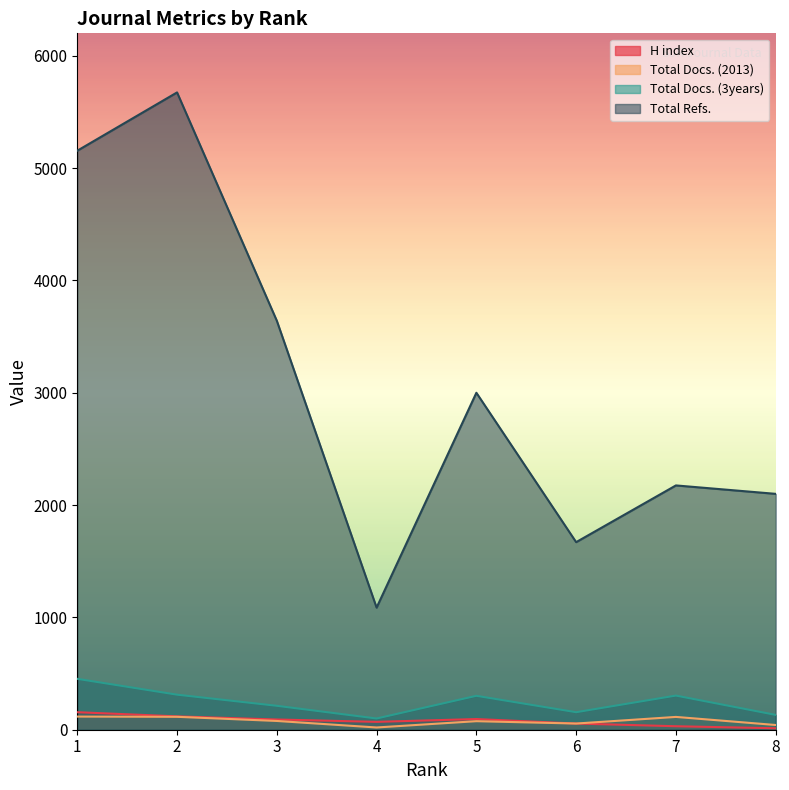

What is the difference between the highest and lowest values at 3?

3563